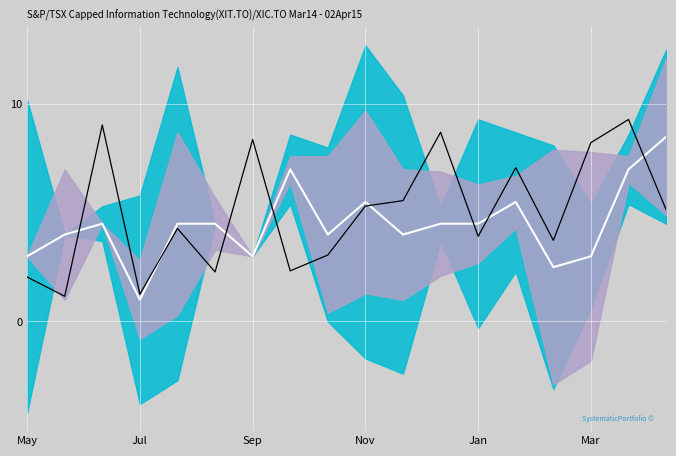

What is the total value across all series at Jan?

8.8